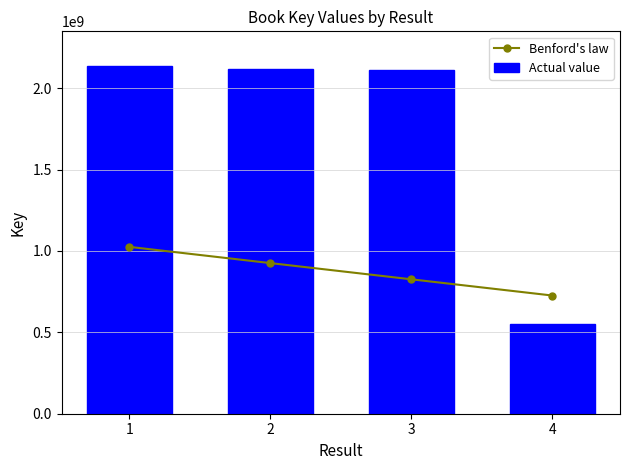

What is the difference between the second highest and second lowest values in the Actual value series?

6489152